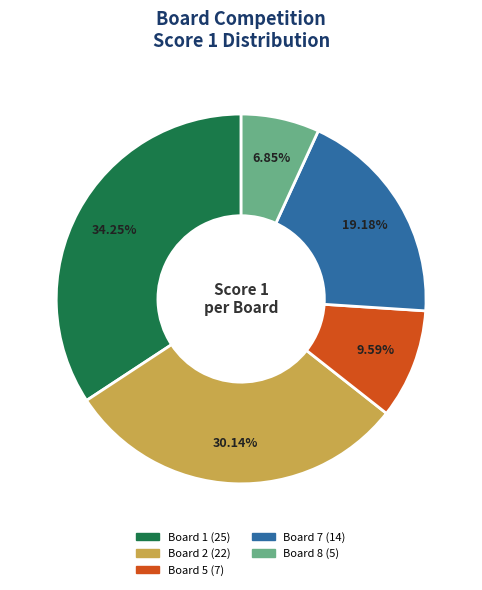

To the nearest percent, what is the combined percentage of Board 1 and Board 2?

64%